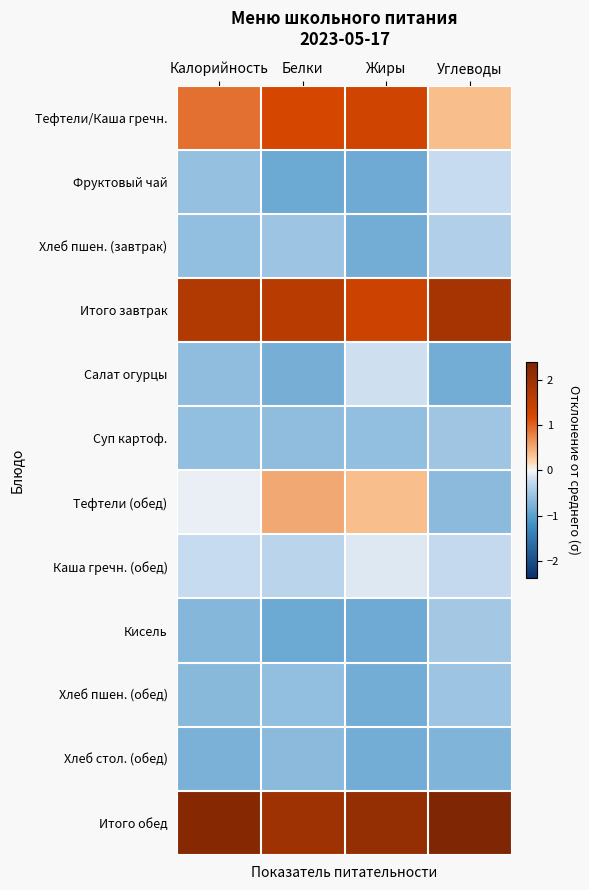

Reading right to left, list all the values displayed in this chart.

Тефтели/Каша гречн.: Углеводы=0.4	Жиры=1.3	Белки=1.2	Калорийность=0.9
Фруктовый чай: Углеводы=-0.2	Жиры=-0.9	Белки=-0.9	Калорийность=-0.6
Хлеб пшен. (завтрак): Углеводы=-0.4	Жиры=-0.8	Белки=-0.5	Калорийность=-0.6
Итого завтрак: Углеводы=1.9	Жиры=1.3	Белки=1.6	Калорийность=1.7
Салат огурцы: Углеводы=-0.8	Жиры=-0.2	Белки=-0.8	Калорийность=-0.6
Суп картоф.: Углеводы=-0.5	Жиры=-0.6	Белки=-0.6	Калорийность=-0.6
Тефтели (обед): Углеводы=-0.7	Жиры=0.4	Белки=0.5	Калорийность=-0.1
Каша гречн. (обед): Углеводы=-0.3	Жиры=-0.1	Белки=-0.3	Калорийность=-0.2
Кисель: Углеводы=-0.5	Жиры=-0.9	Белки=-0.9	Калорийность=-0.7
Хлеб пшен. (обед): Углеводы=-0.5	Жиры=-0.8	Белки=-0.6	Калорийность=-0.7
Хлеб стол. (обед): Углеводы=-0.7	Жиры=-0.8	Белки=-0.7	Калорийность=-0.8
Итого обед: Углеводы=2.4	Жиры=2.1	Белки=2.0	Калорийность=2.3